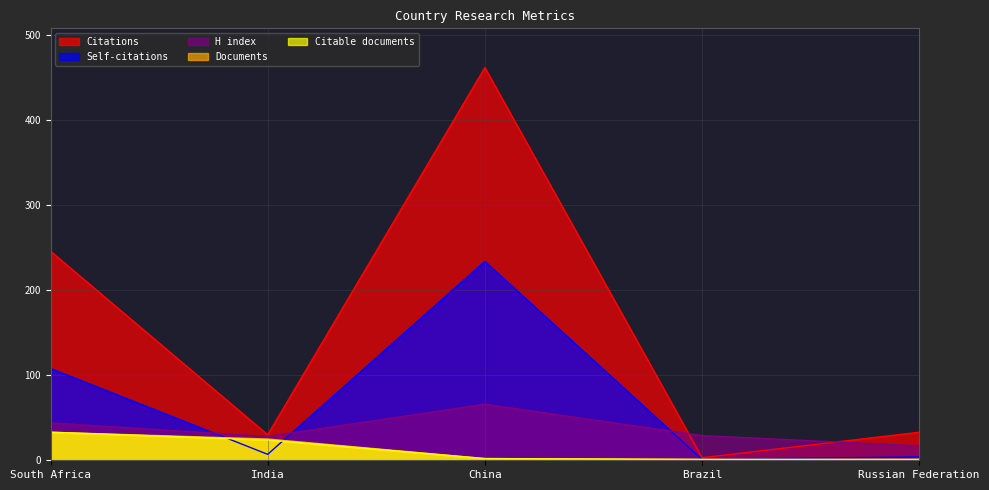

What is the sum of all Documents values?

62